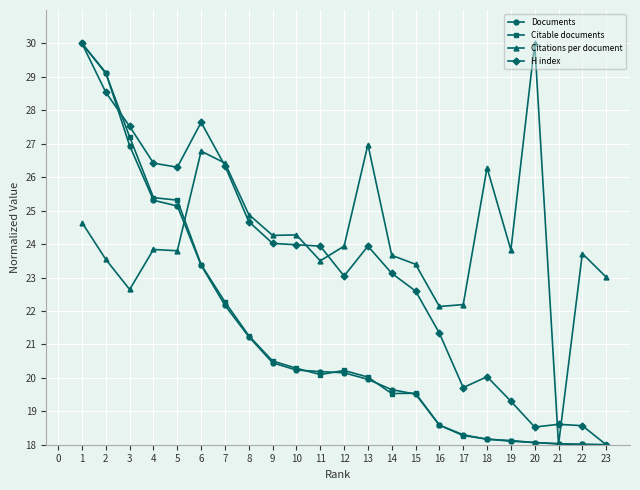

What is the average value of the Documents series?

21.2